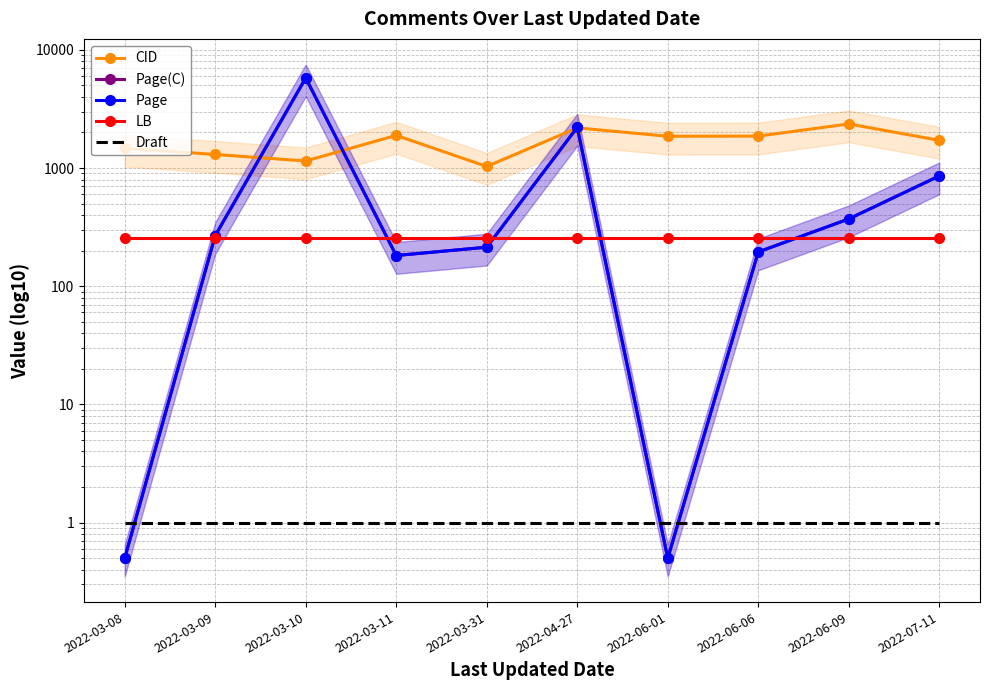

What is the approximate value of Page(C) at 2022-03-08?

0.5